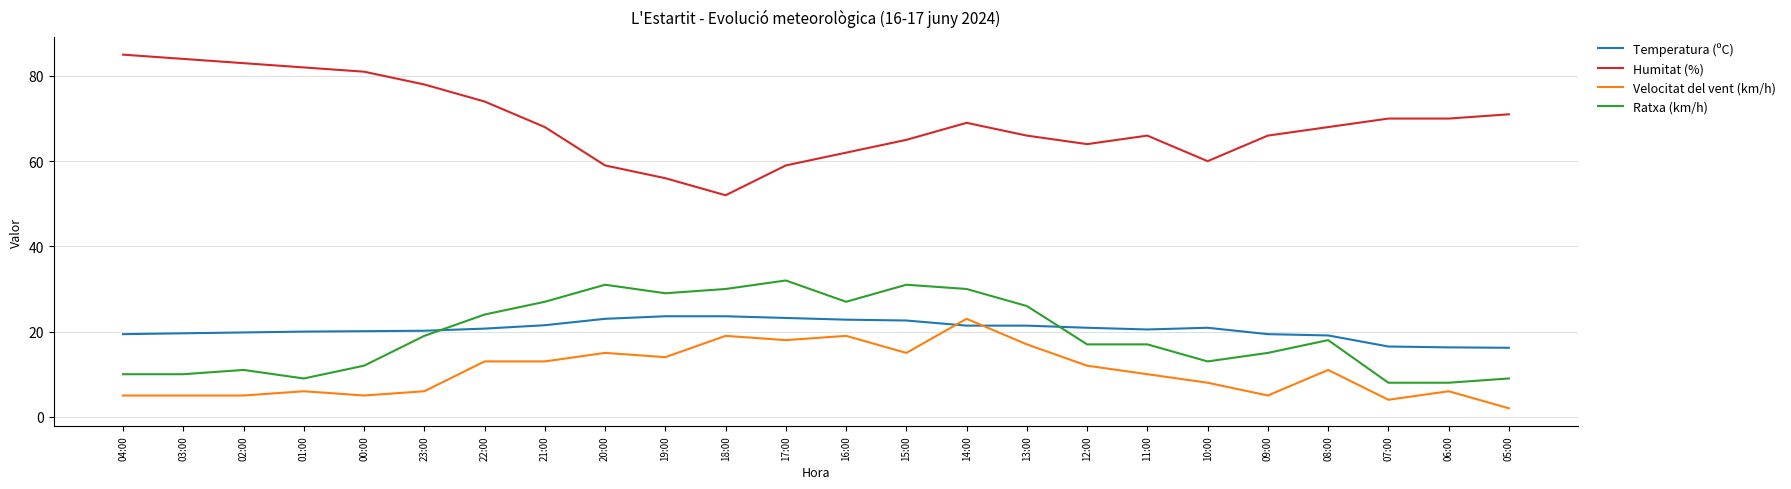

What is the sum of the Velocitat del vent (km/h) values at 13:00 and 07:00?

21.0